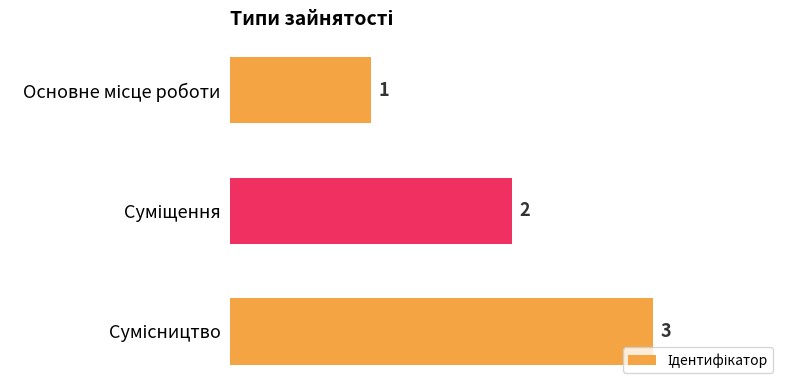

What is the maximum value shown in the chart?

3